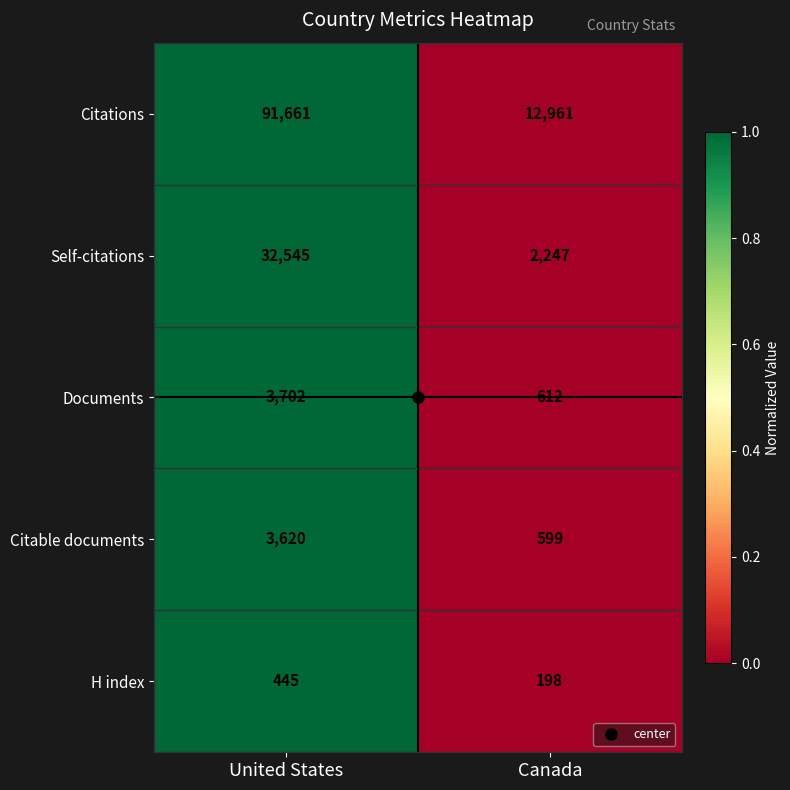

The value of H index at United States is 445. True or false?

True